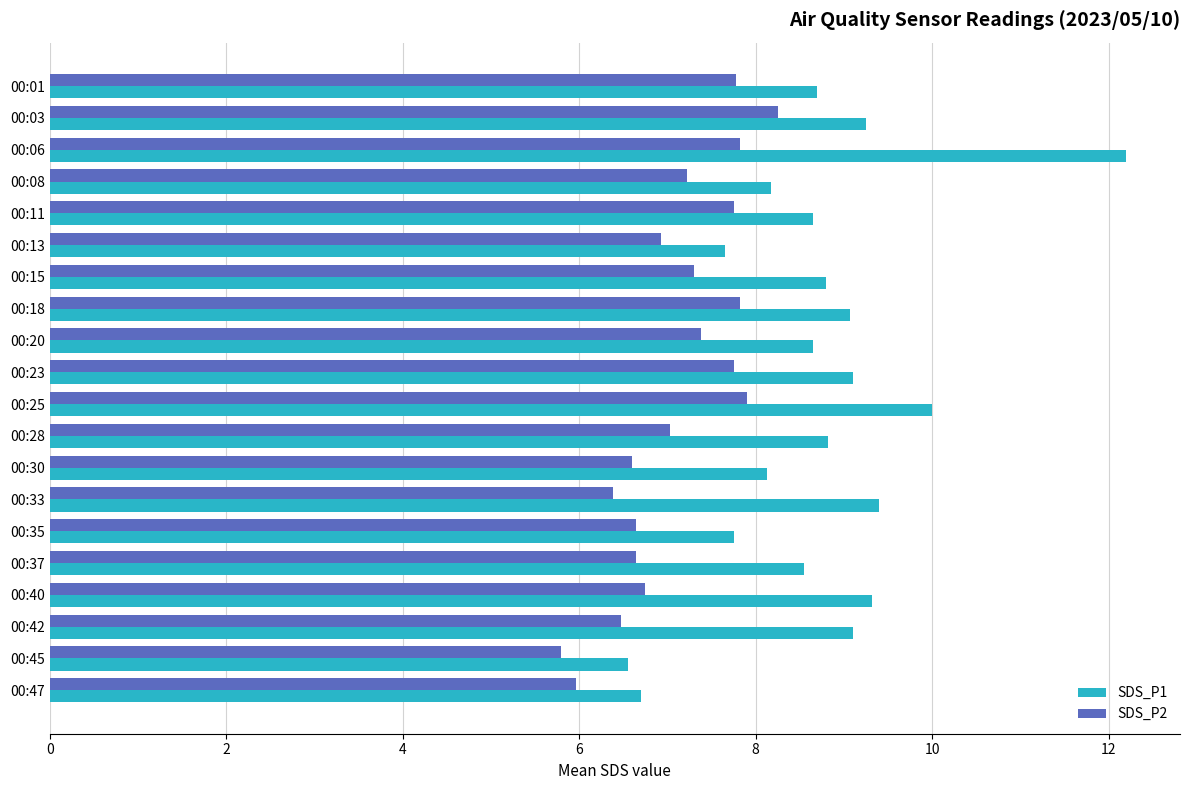

Which series has the largest total across all categories?

SDS_P1